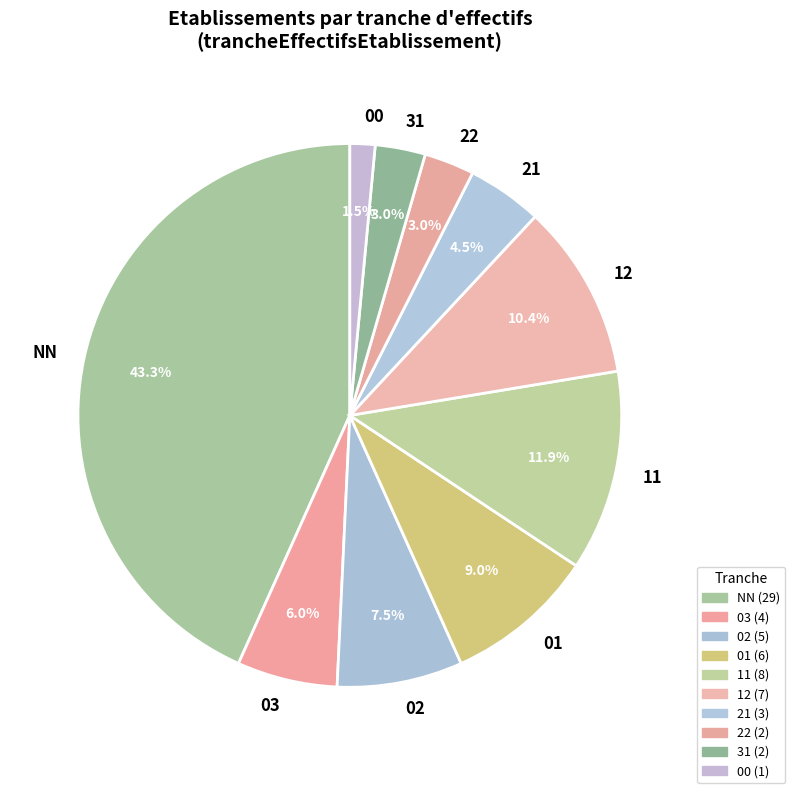

Between NN and 03, which is larger?

NN